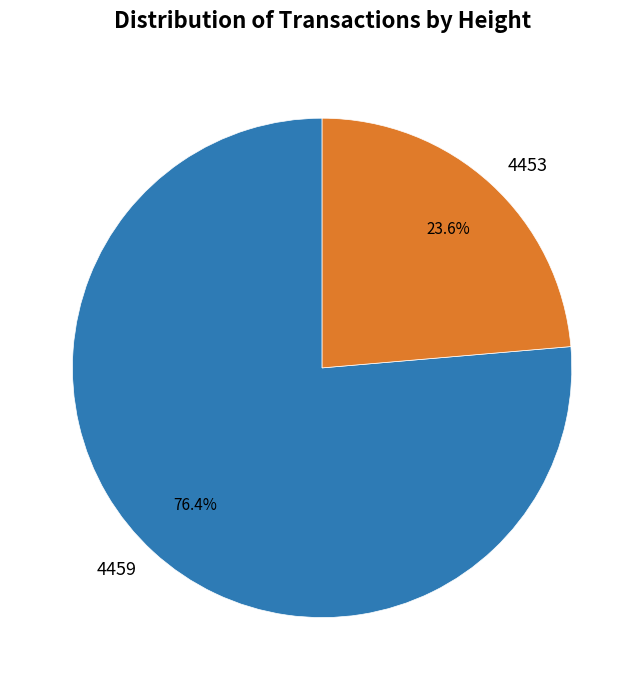

To the nearest percent, what is the combined percentage of 4453 and 4459?

100%